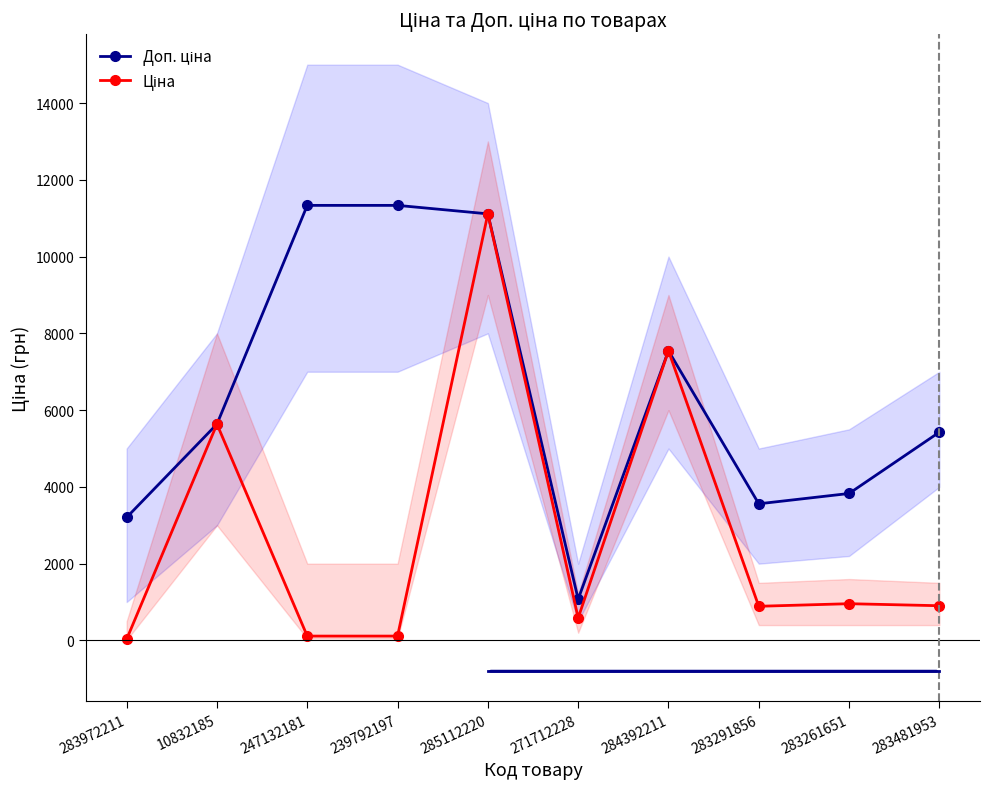

What is the total value across all series at 283481953?

6330.2